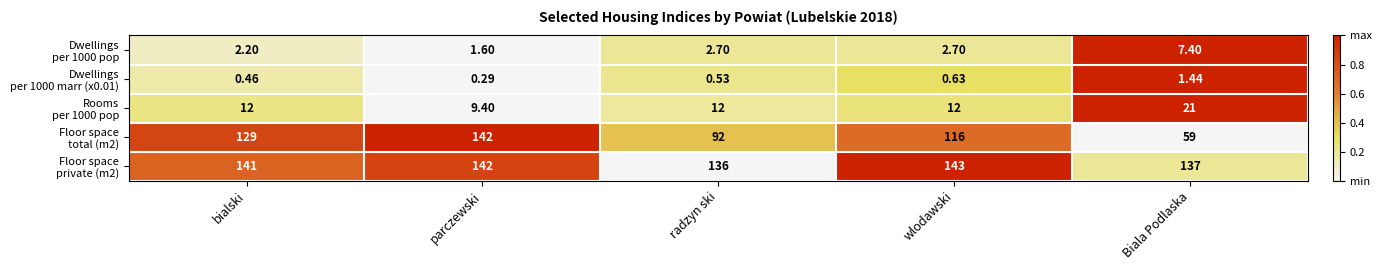

What is the difference between the highest and lowest values at parczewski?

141.7